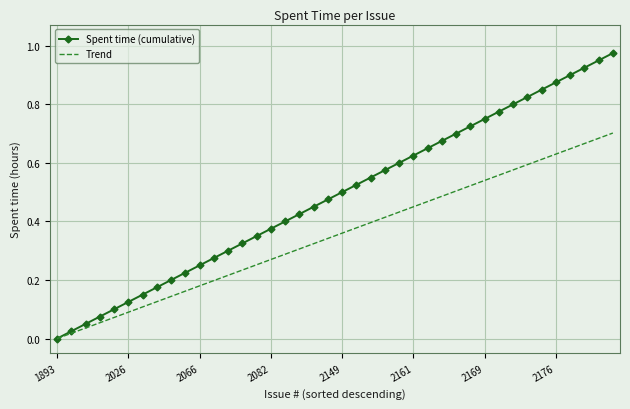

Rank the series by their average value, from lowest to highest.

Trend, Spent time (cumulative)